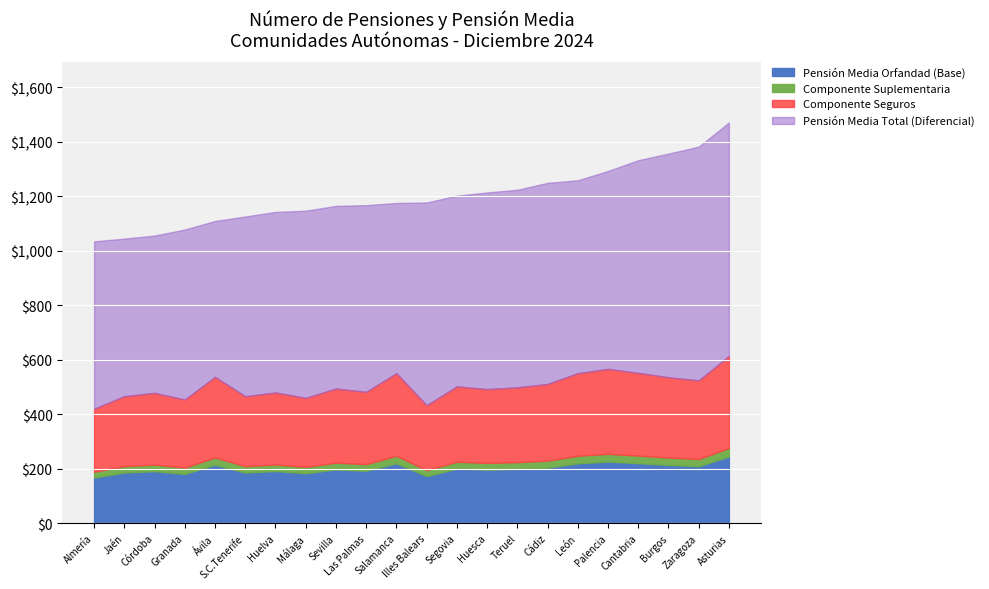

Is the value of Pensión Media Orfandad at Almería greater than the value of Número Orfandad at Cantabria?

No